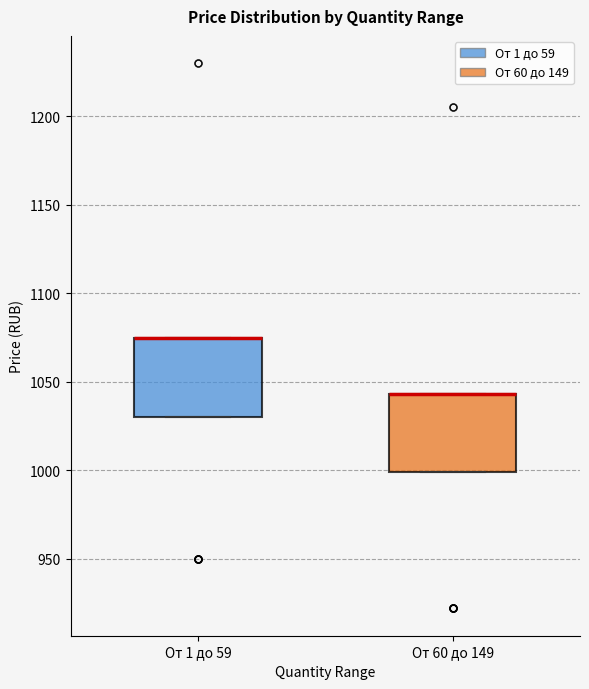

Reading left to right, transcribe this box plot: for each box, give where its median line is, the range the box spans, and where its two whiskers end, as read against the y-axis. The values are not printed on the chart, so give them approximately, as read against the axis.

От 1 до 59: median 1075 (drawn on the box's upper edge), box 1030 to 1075, whiskers 1030 to 1075
От 60 до 149: median 1045 (drawn on the box's upper edge), box 1000 to 1045, whiskers 1000 to 1045